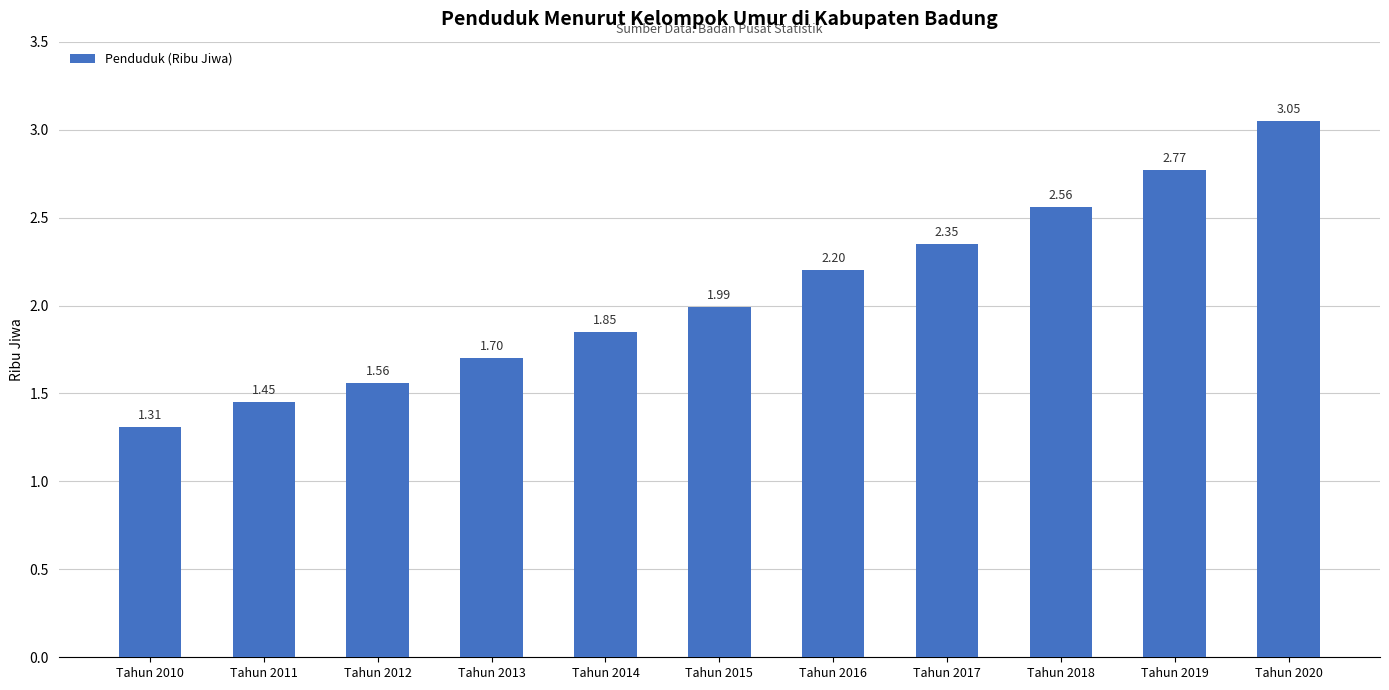

What is the difference between the maximum and minimum values?

1.7